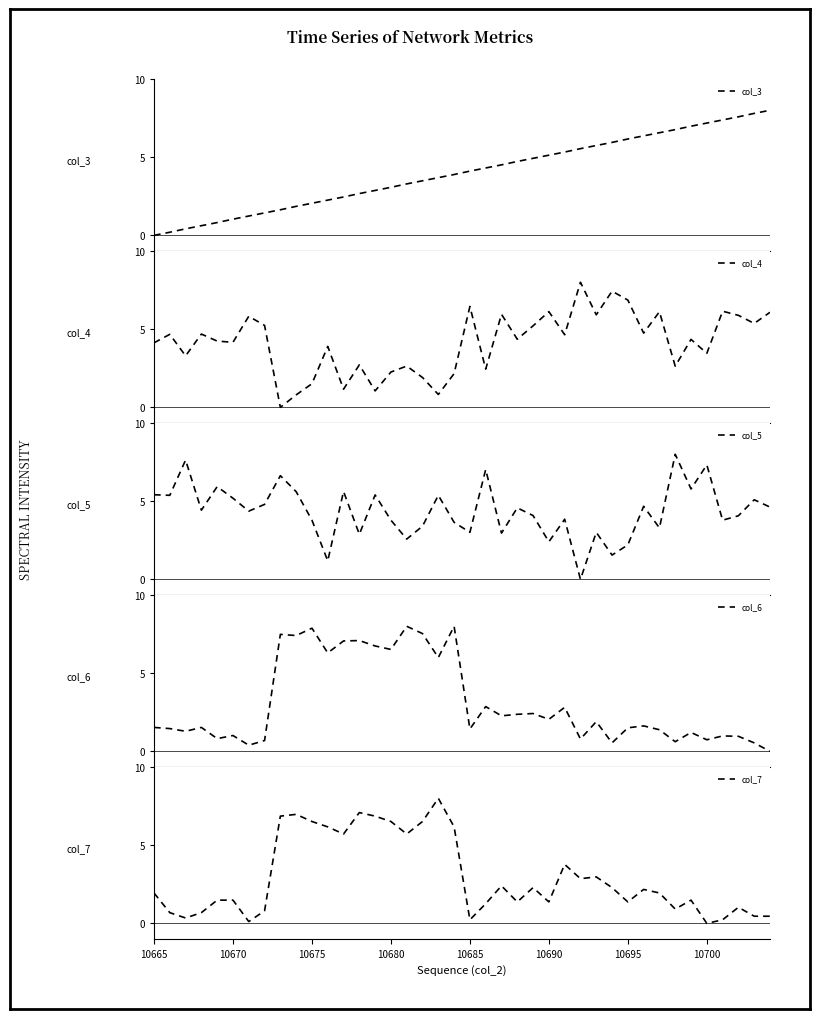

Where does the col_5 series first go above 4?

10665